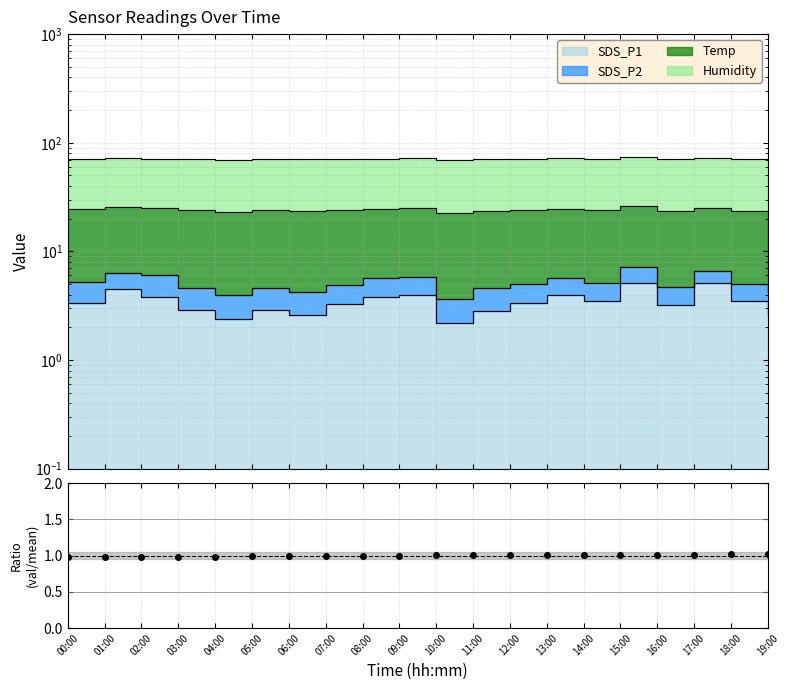

How many data points does each series have?

20